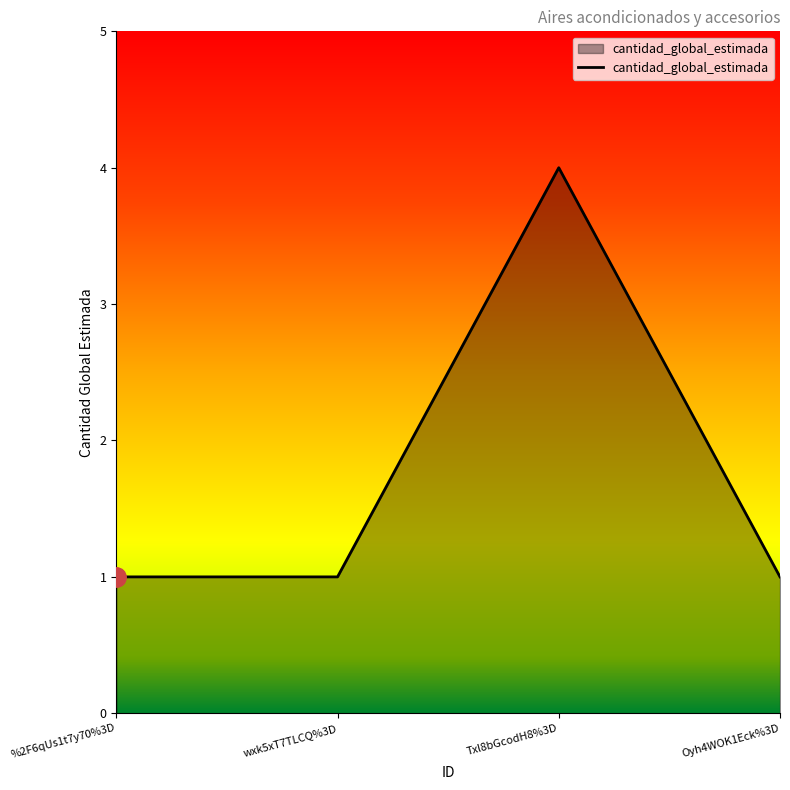

How many lines are shown in the chart?

1